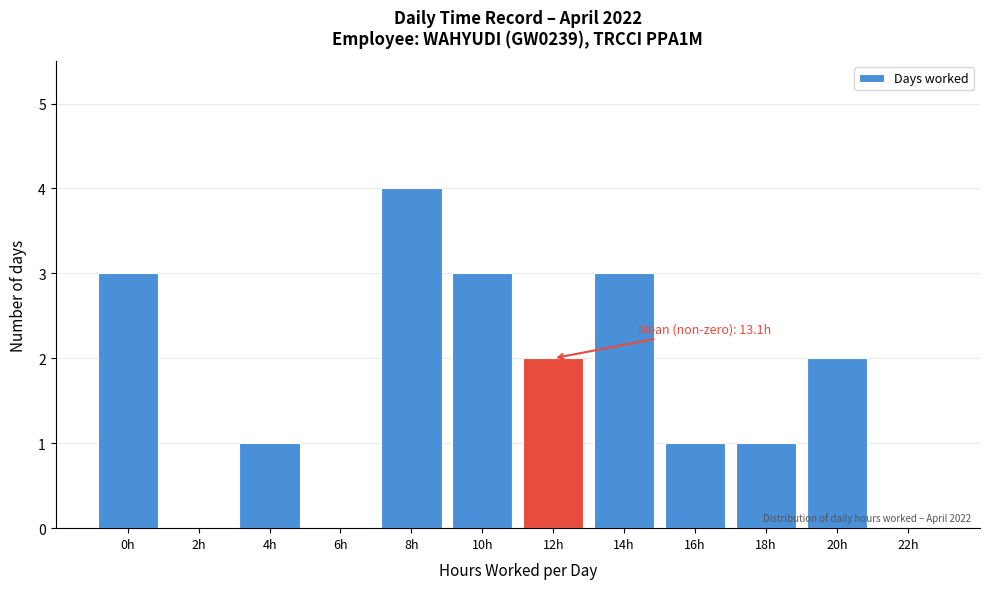

Reading left to right, extract all data points from this chart.

0h=3	2h=0	4h=1	6h=0	8h=4	10h=3	12h=2	14h=3	16h=1	18h=1	20h=2	22h=0